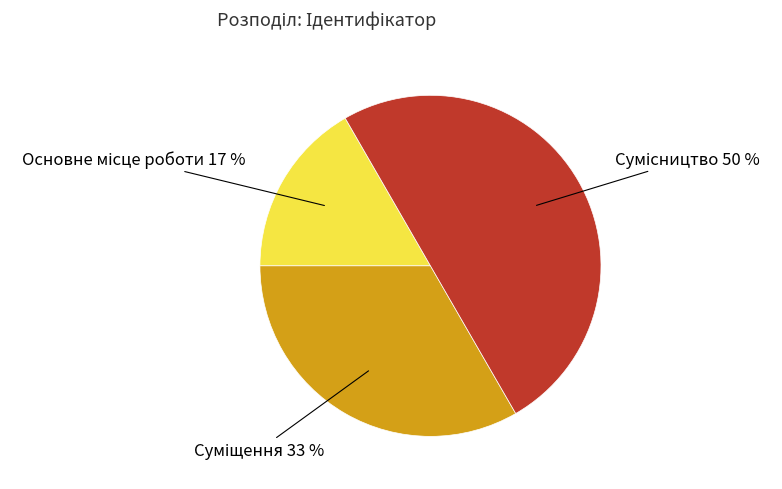

To the nearest percent, what is the average slice percentage?

33%